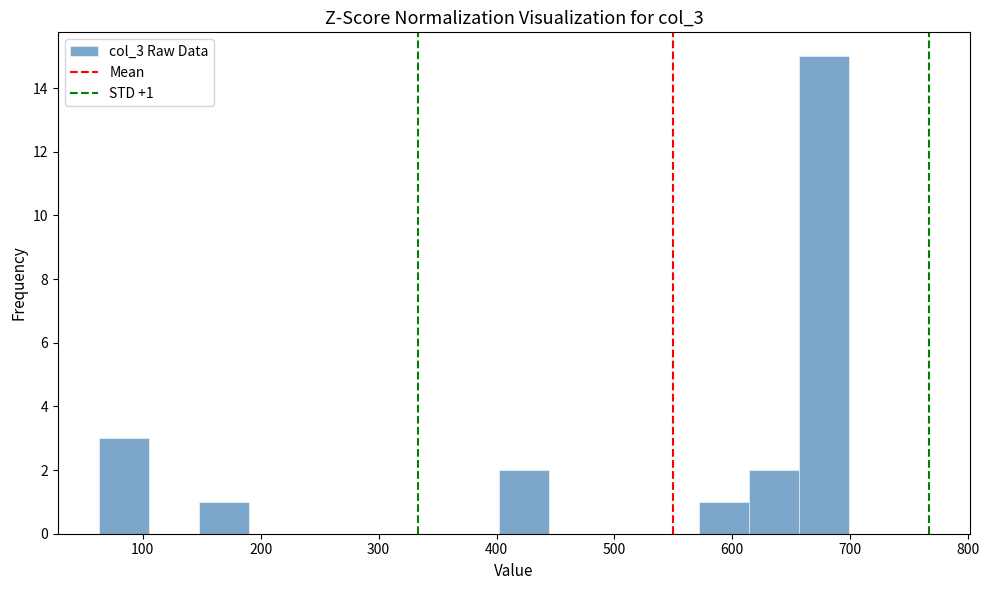

Over which range of the x-axis is the bar tallest?

660 to 700